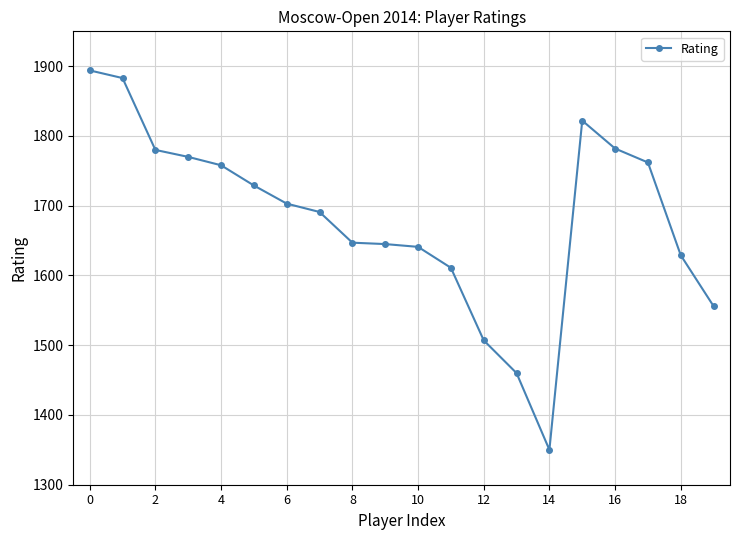

What is the value of the 12th point from the left?

1611